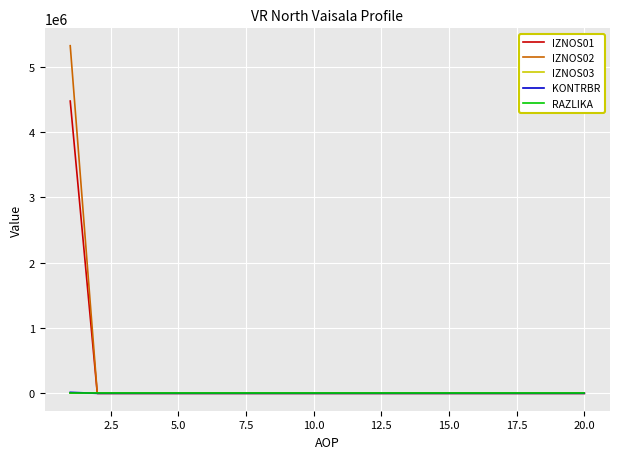

What is the highest value of the IZNOS01 series?

4474507.0